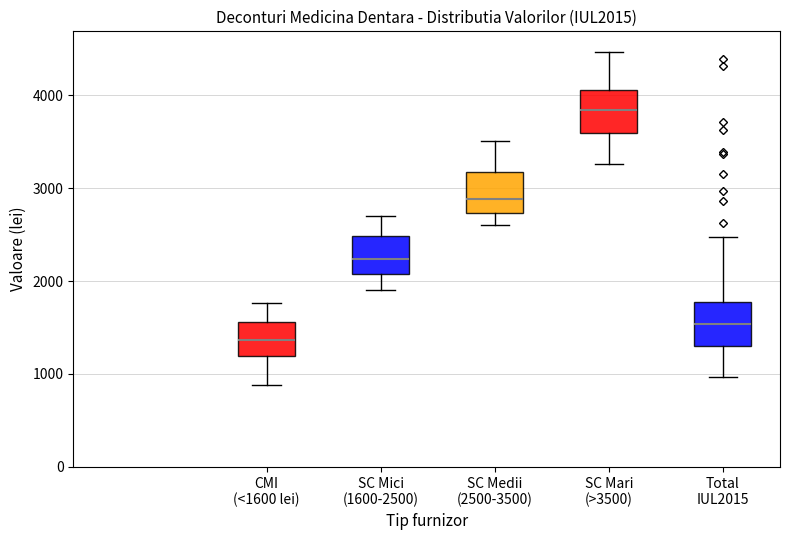

Which box's median line is the highest?

SC Mari (>3500)